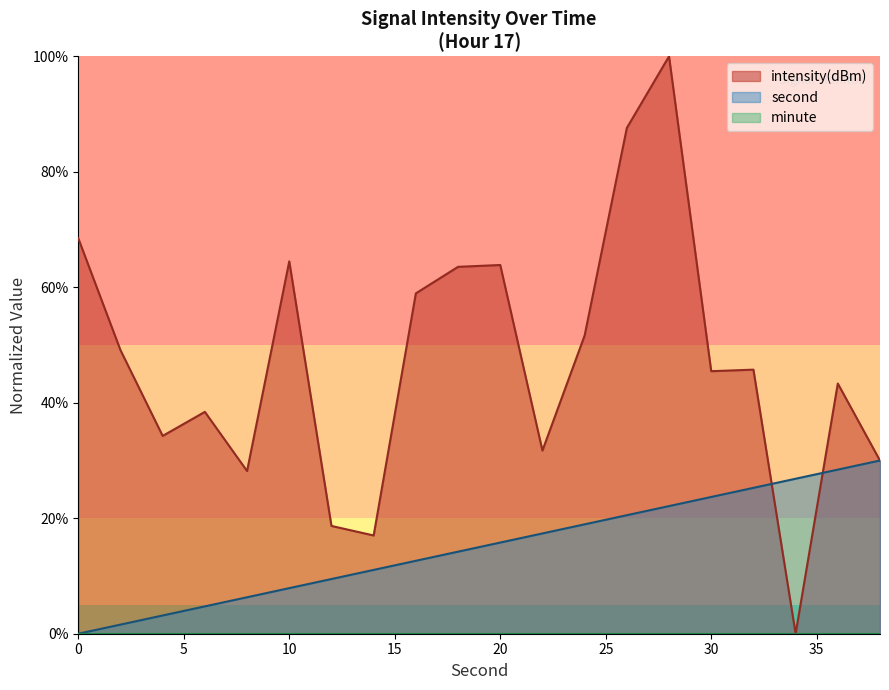

The value of intensity(dBm) at 10 is 37.3. True or false?

False